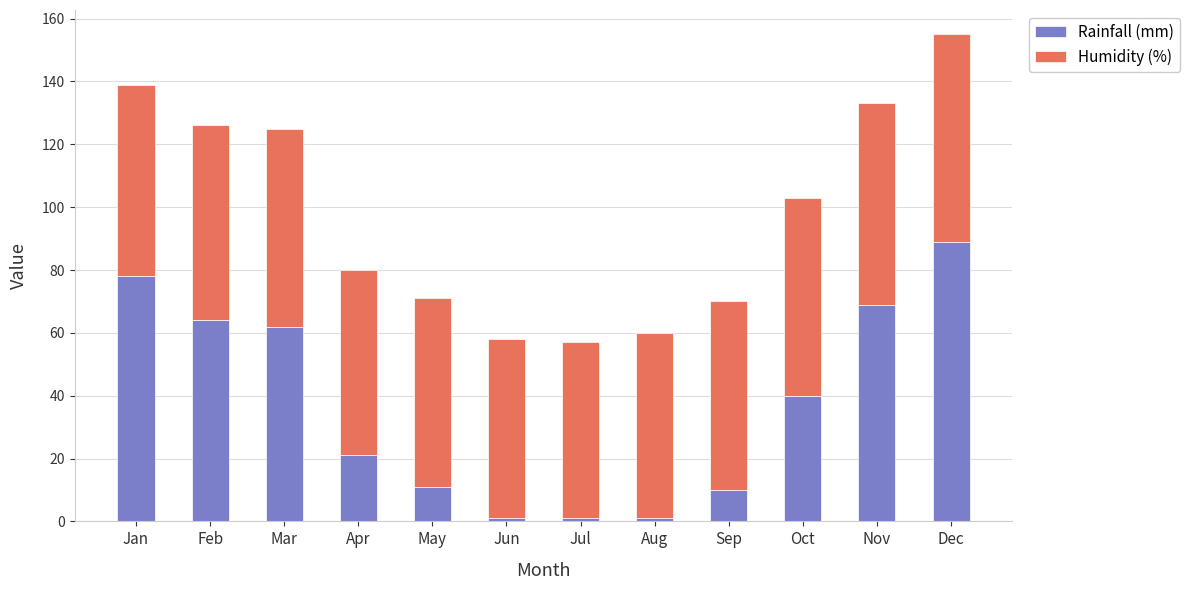

What is the maximum value for Rainfall (mm)?

89